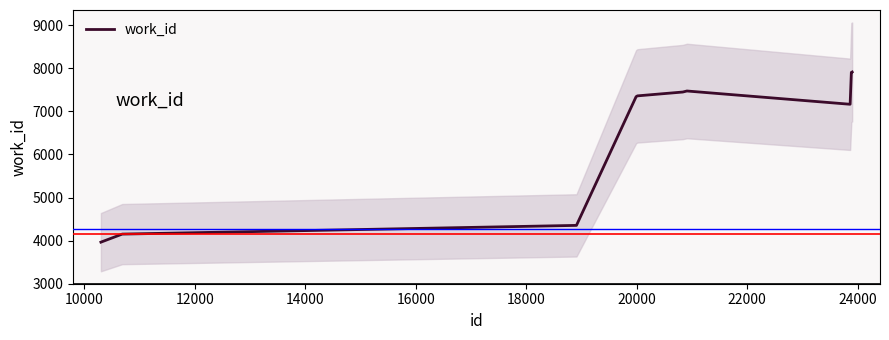

What is the minimum value for work_id?

3964